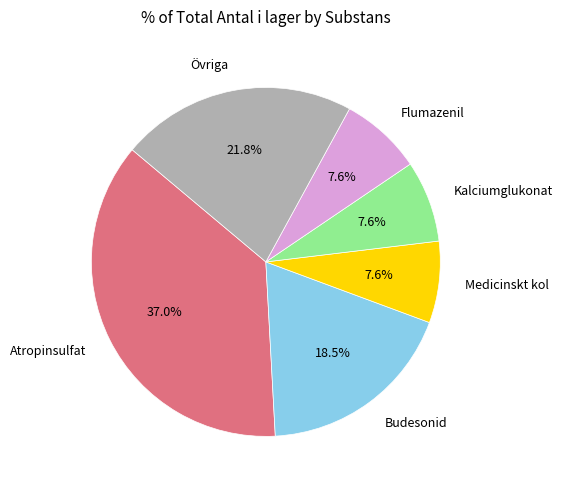

To the nearest percent, what is the combined percentage of Budesonid and Kalciumglukonat?

26%